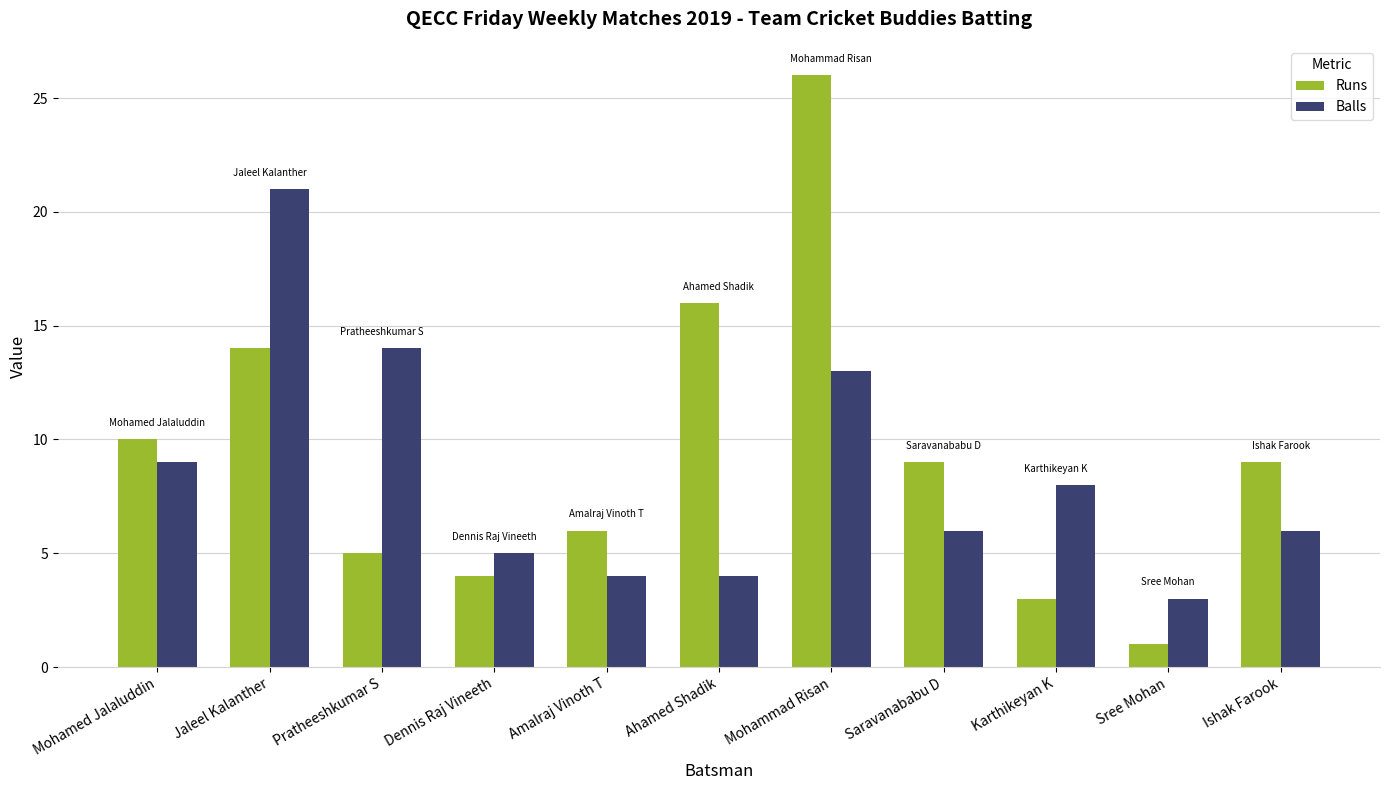

At Amalraj Vinoth T, list the series in order from smallest to largest.

Balls, Runs